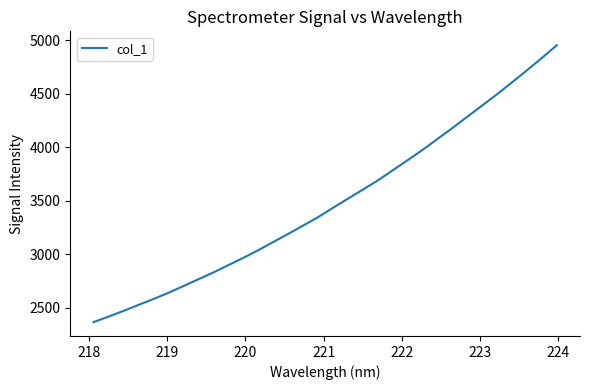

What is the difference between the maximum and minimum values?

2590.4